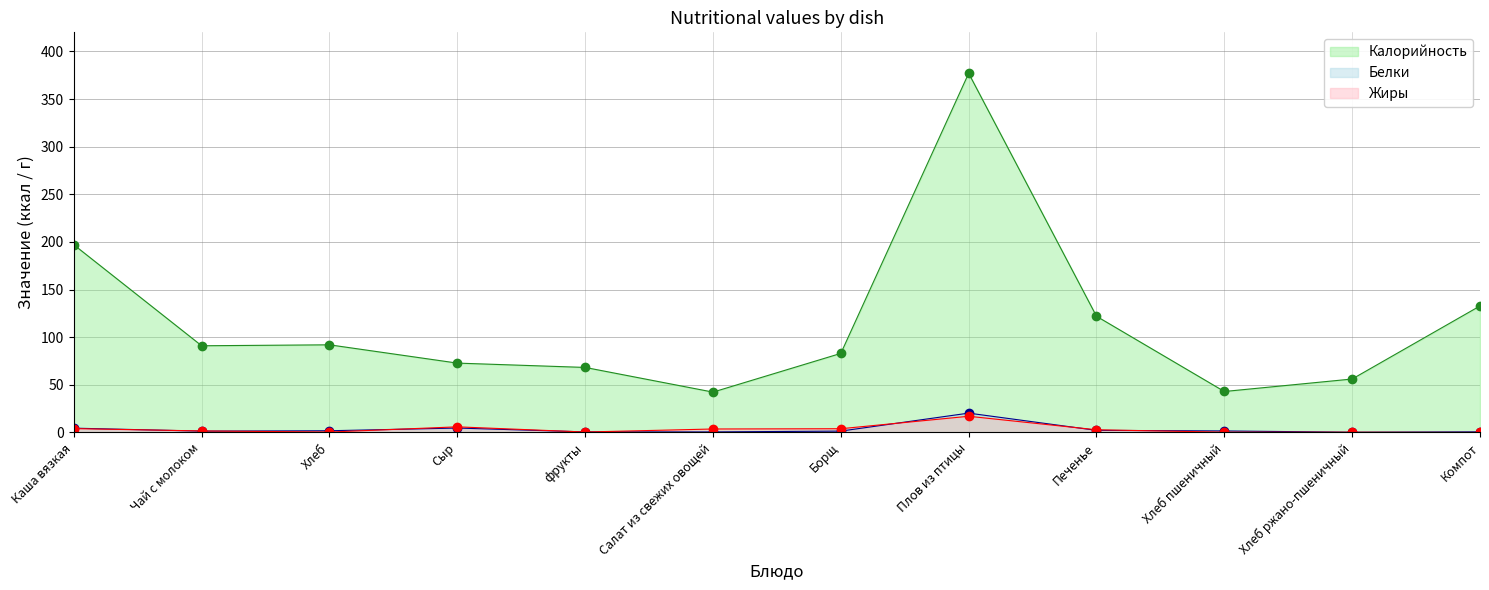

The Белки series shows 0.2 at Хлеб ржано-пшеничный. True or false?

True